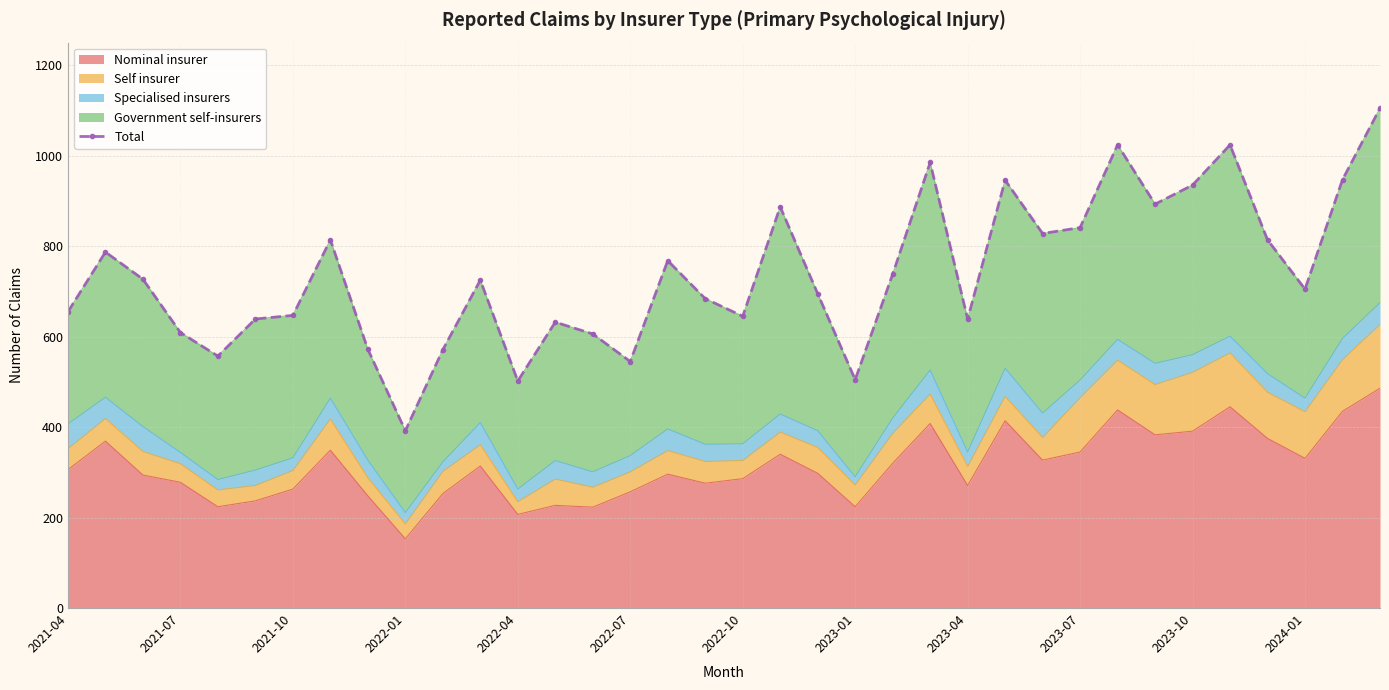

Which category has the lowest value in the Nominal insurer series?

2022-01